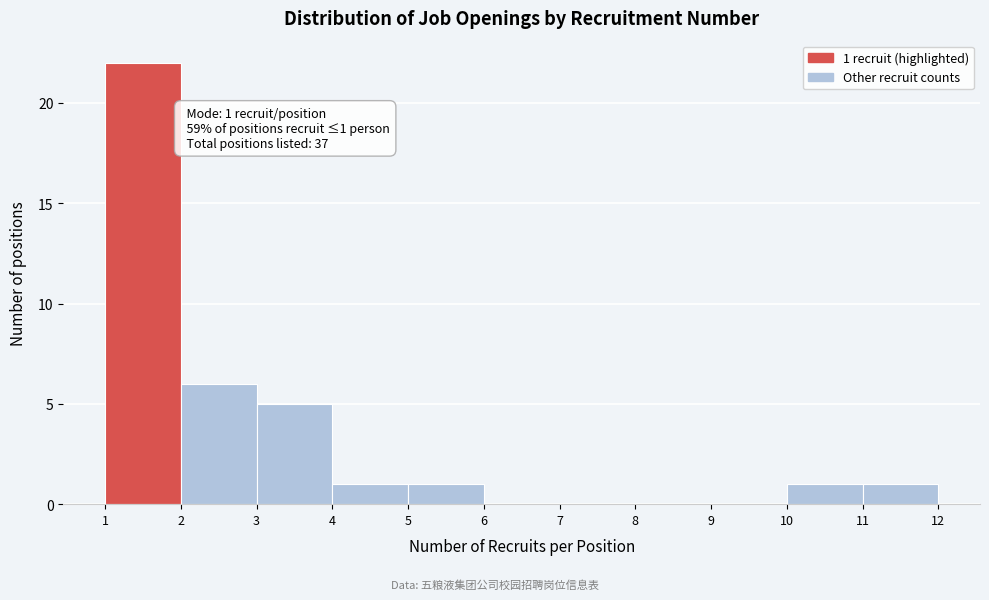

Over which range of the x-axis is the bar tallest?

1 to 2